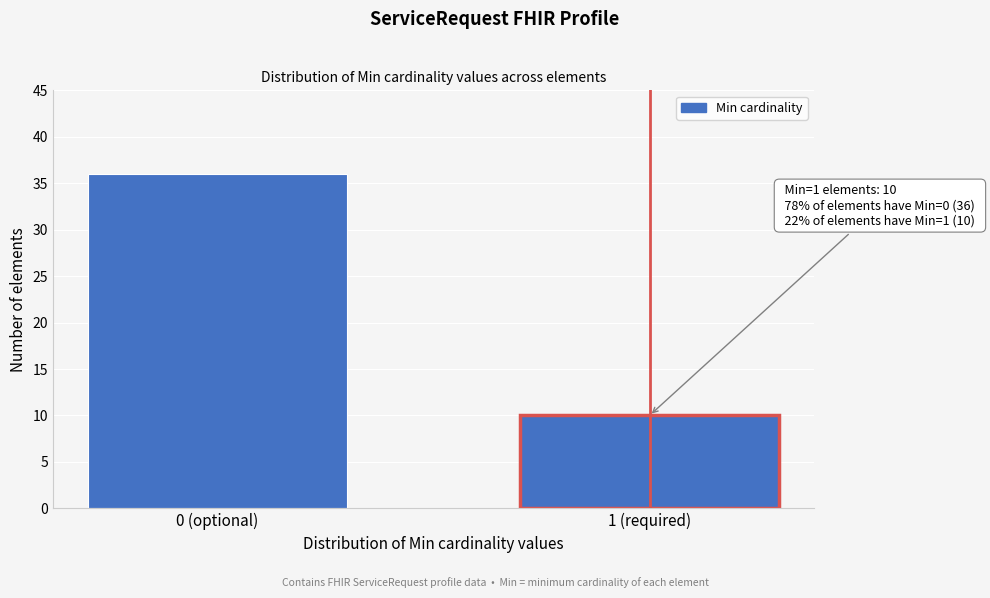

Reading left to right, transcribe all the data shown in this chart.

0 (optional)=36	1 (required)=10